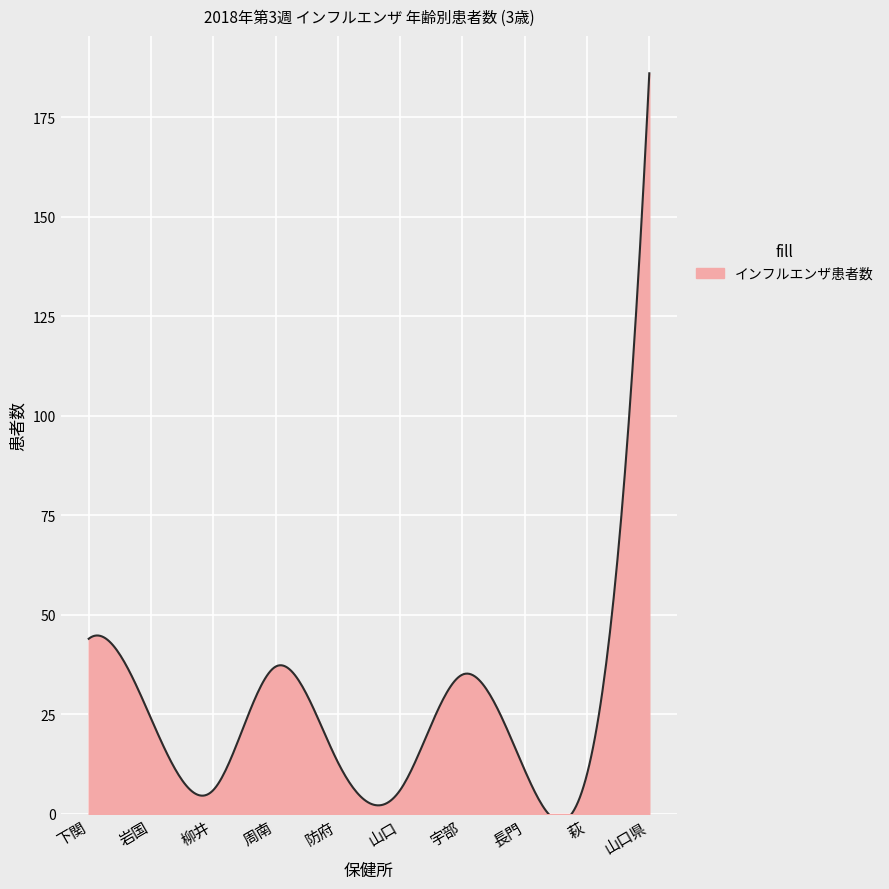

What is the greatest value displayed?

186.0